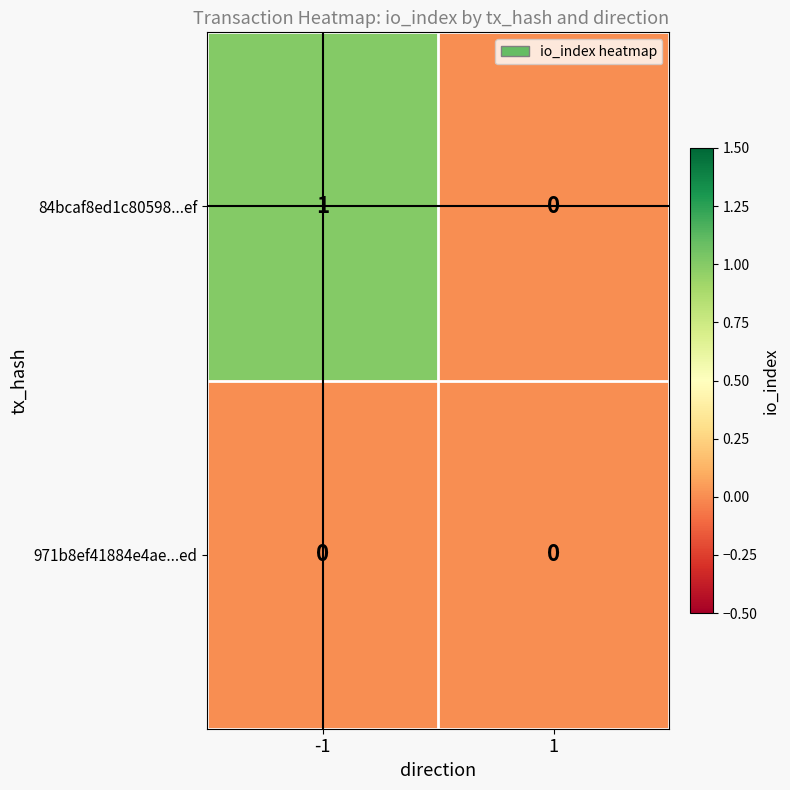

Reading right to left, list all the values displayed in this chart.

84bcaf8ed1c80598...ef: 1=0	-1=1
971b8ef41884e4ae...ed: 1=0	-1=0